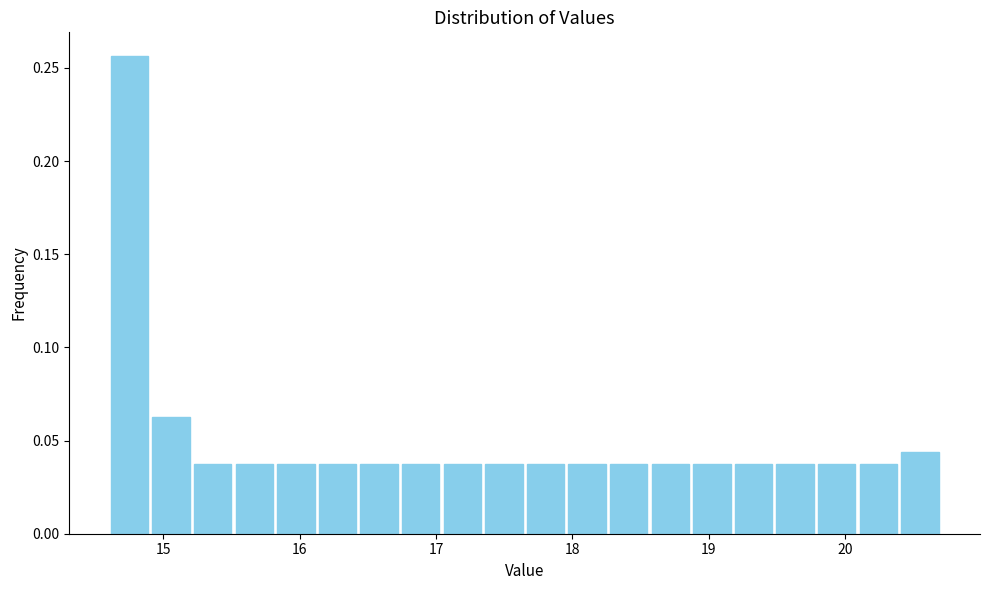

Read against the x-axis, roughly where is the centre of the tallest bar?

14.8